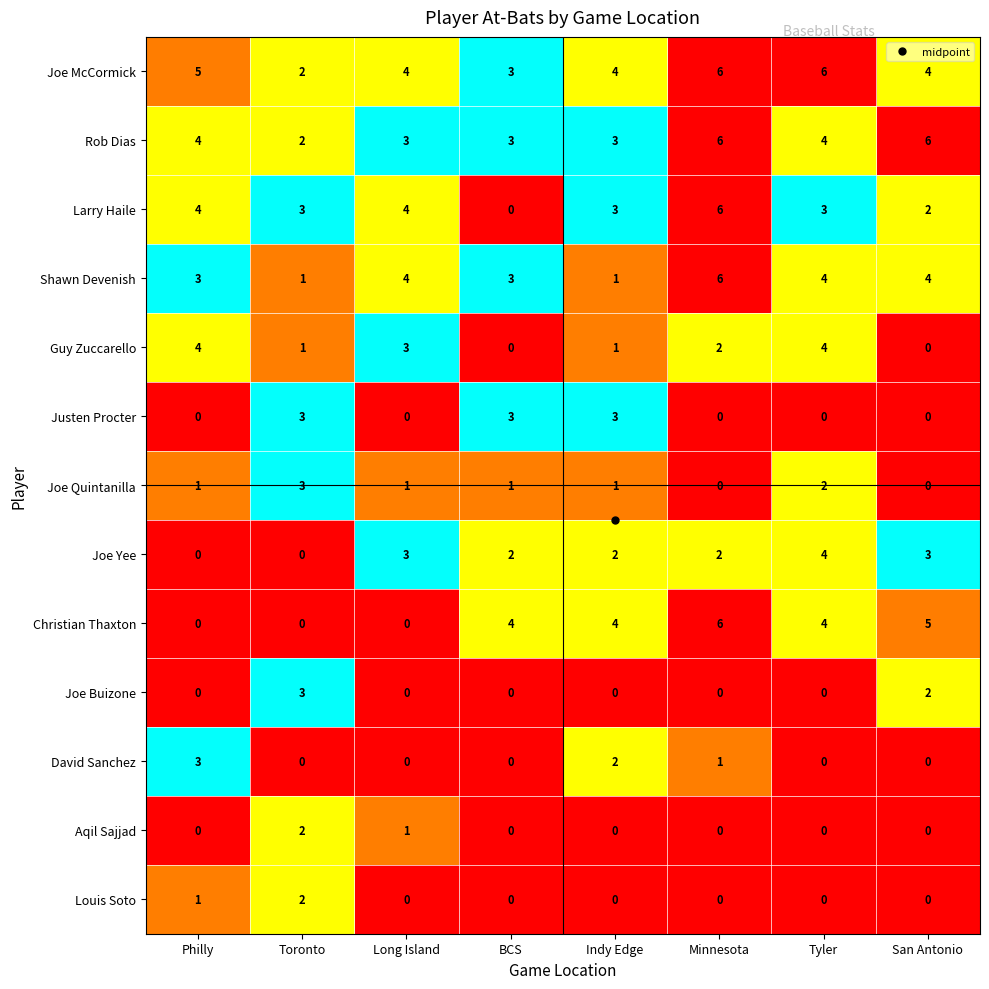

At which category is the sum across all series the highest?

Minnesota